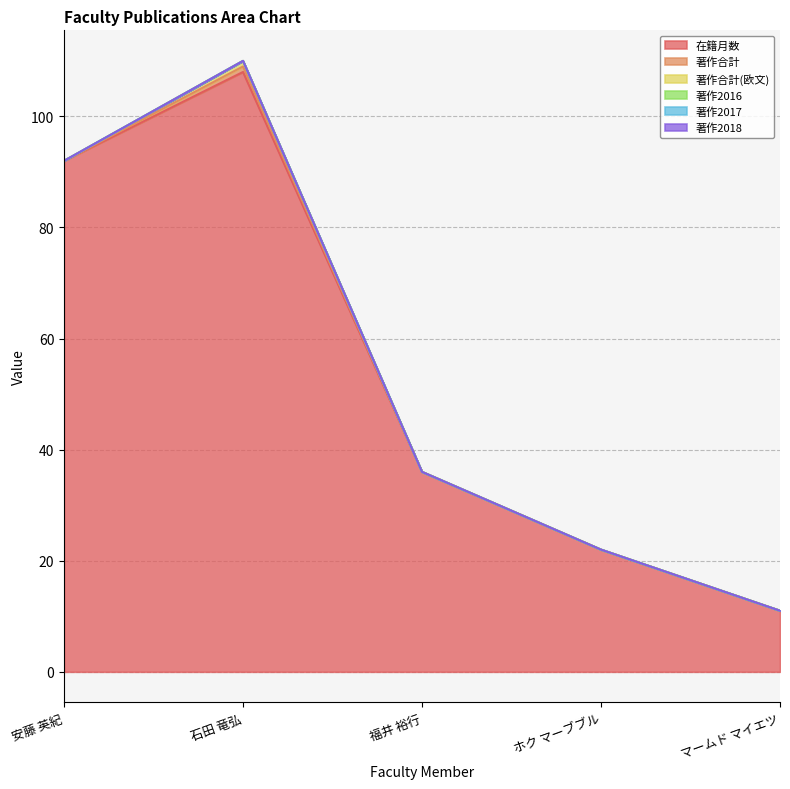

What is the difference between the second highest and second lowest values in the 在籍月数 series?

70